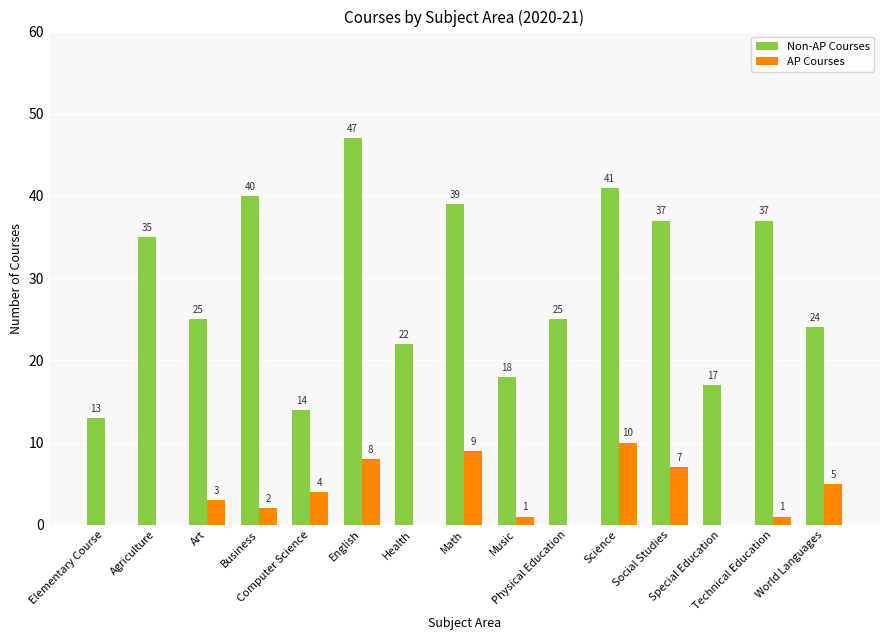

What is the maximum value shown in the chart?

47